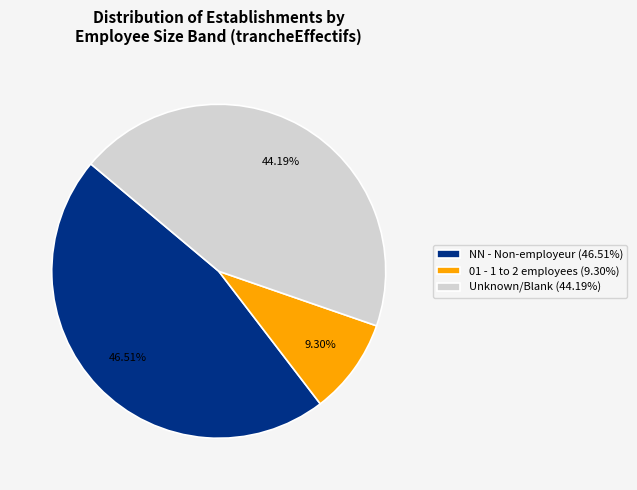

To the nearest percent, what is the average slice percentage?

33%